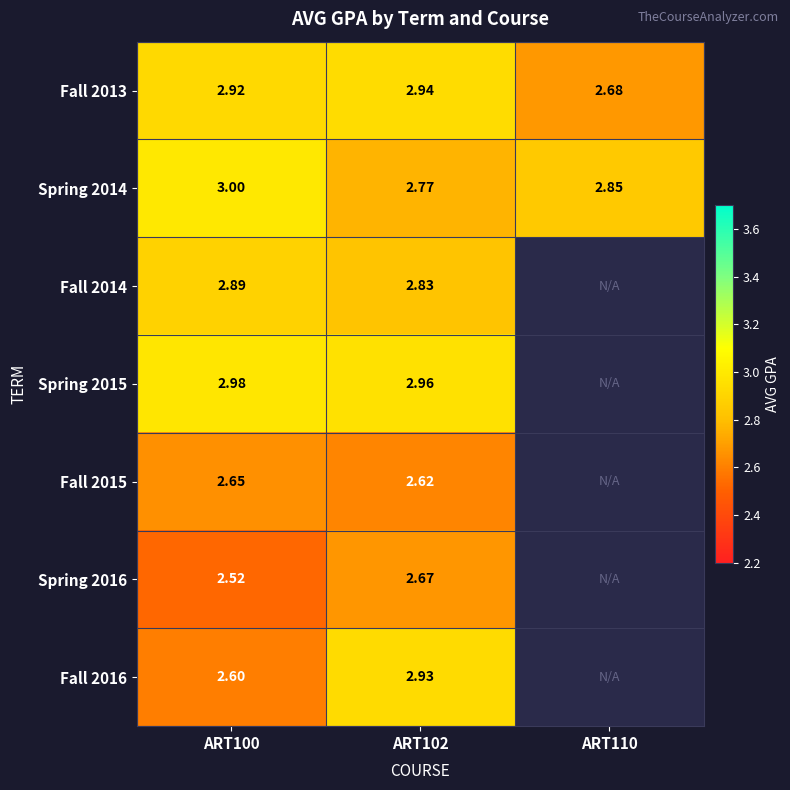

What is the sum of the Spring 2016 values at ART102 and ART100?

5.2